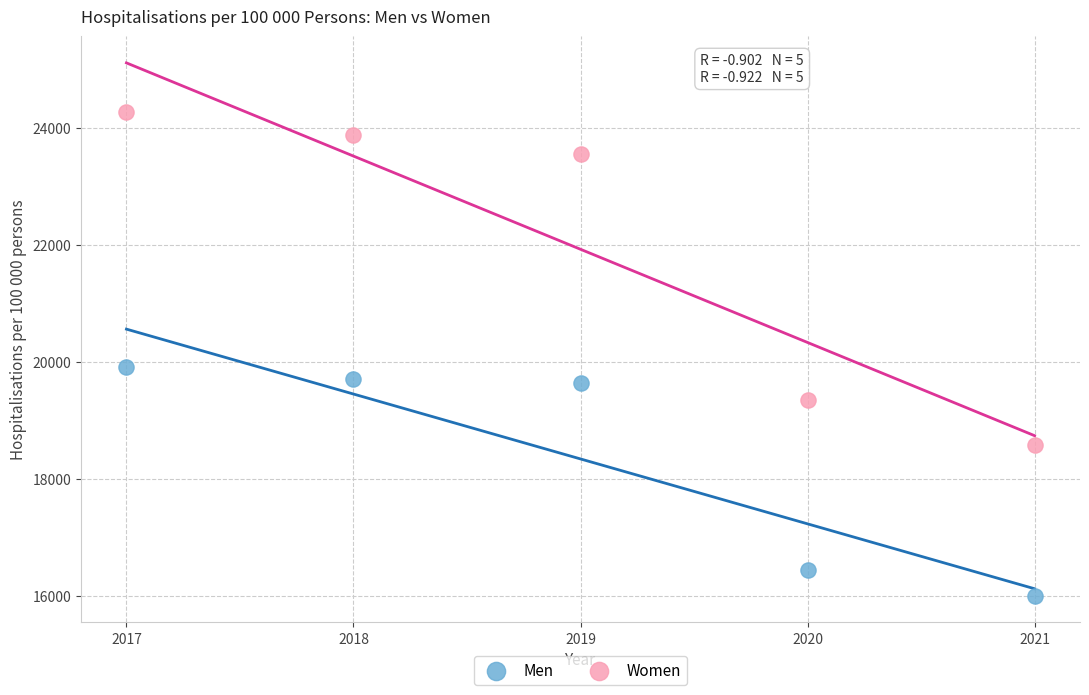

Which series has the widest spread of Y values?

Women